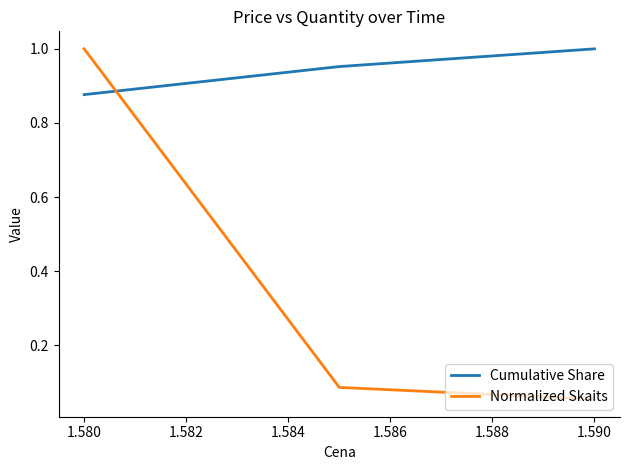

How many lines are shown in the chart?

2